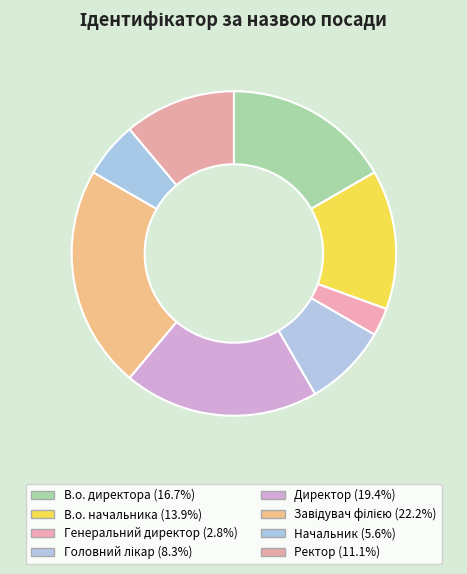

Does Начальник represent more than half of the total?

No